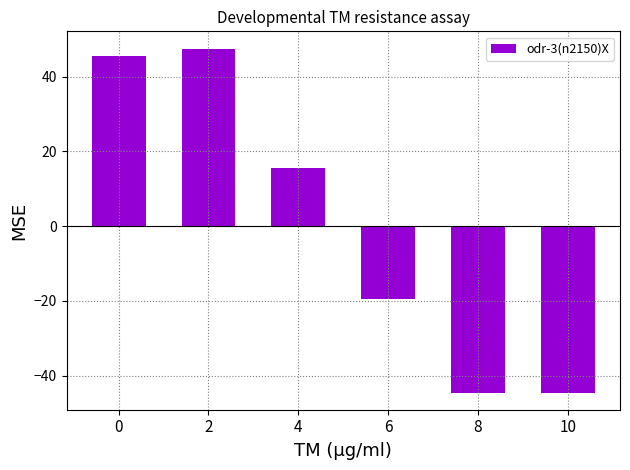

What is the change in value from 4 to 10?

-60.0